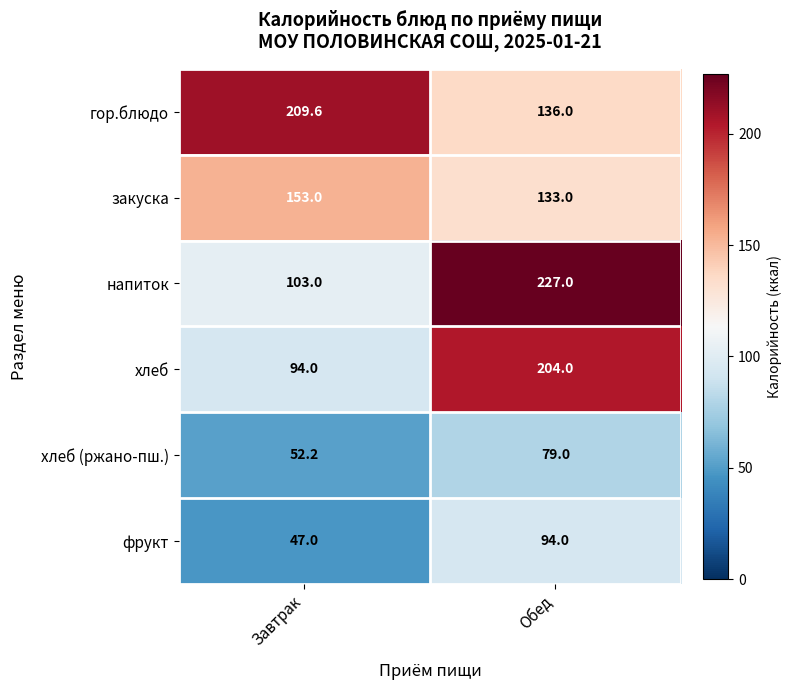

Which category has the highest value in the напиток series?

Обед